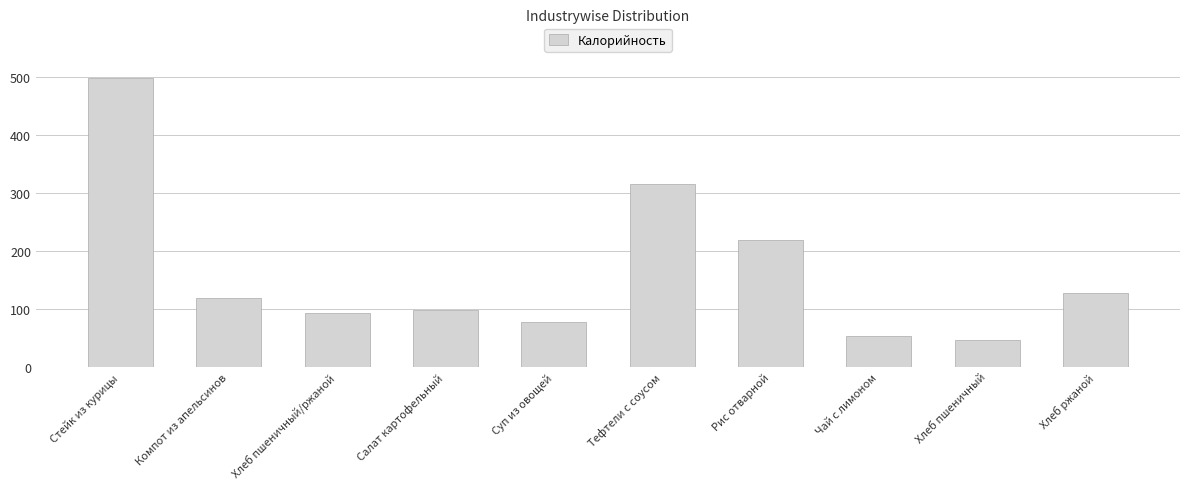

The value at Чай с лимоном is 53.7. True or false?

True